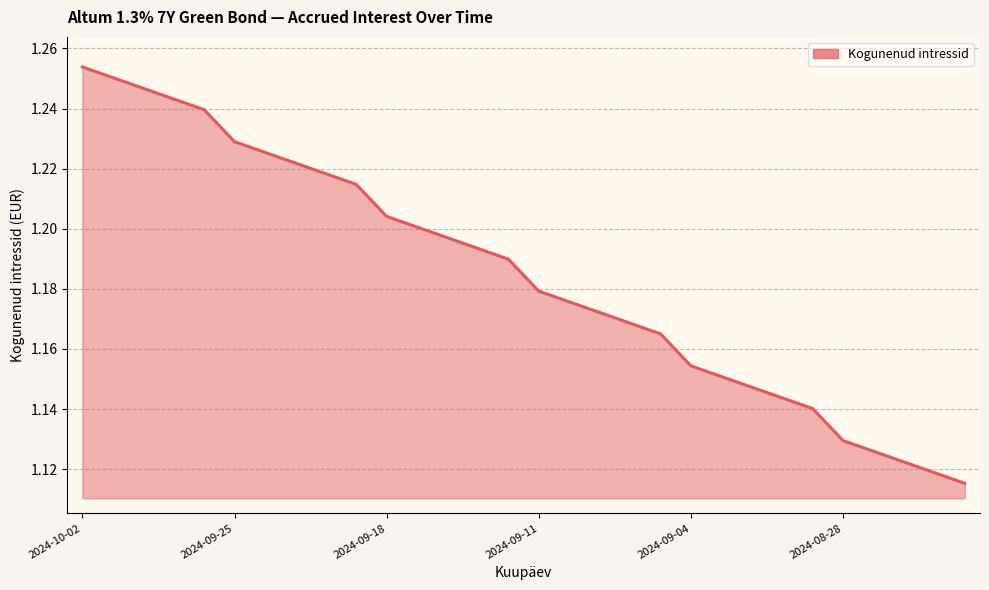

Which category has the lowest value across all series?

2024-08-22